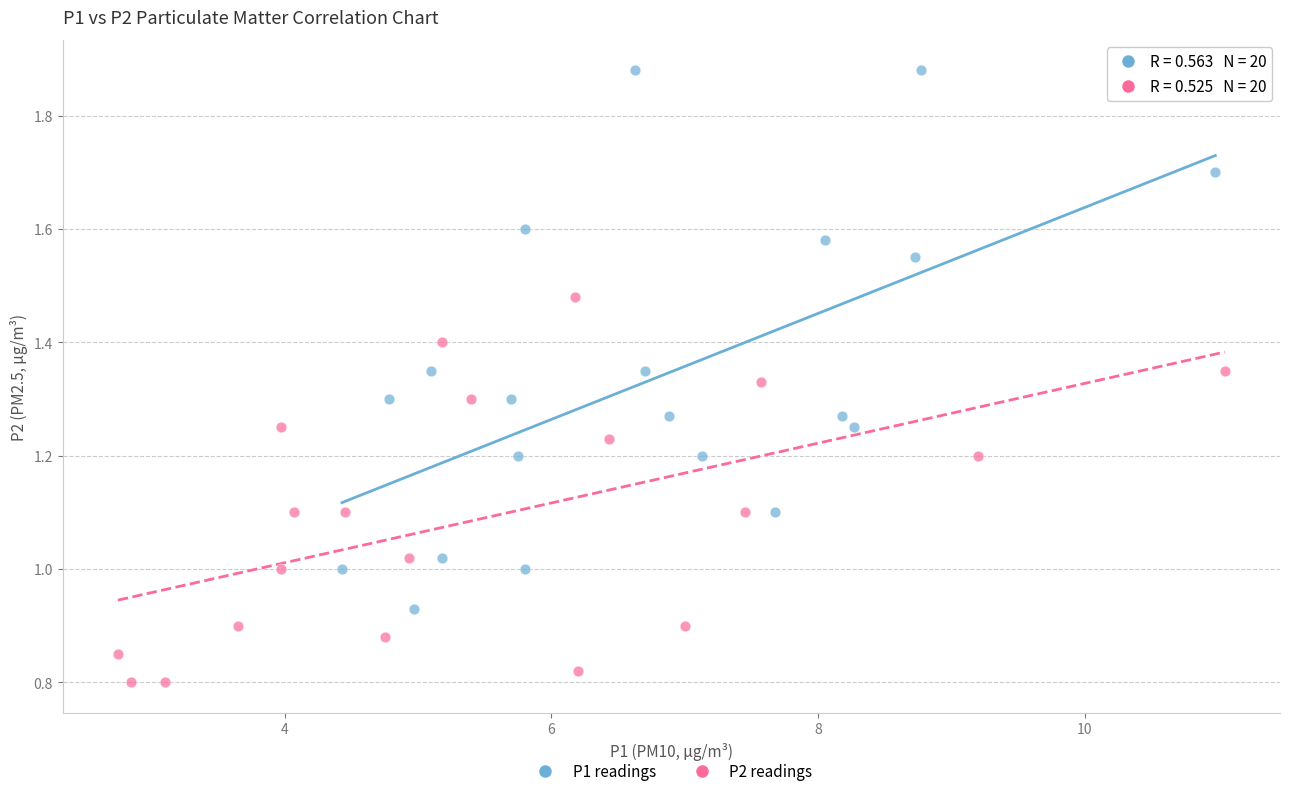

Which series contains the highest Y value?

P1 readings